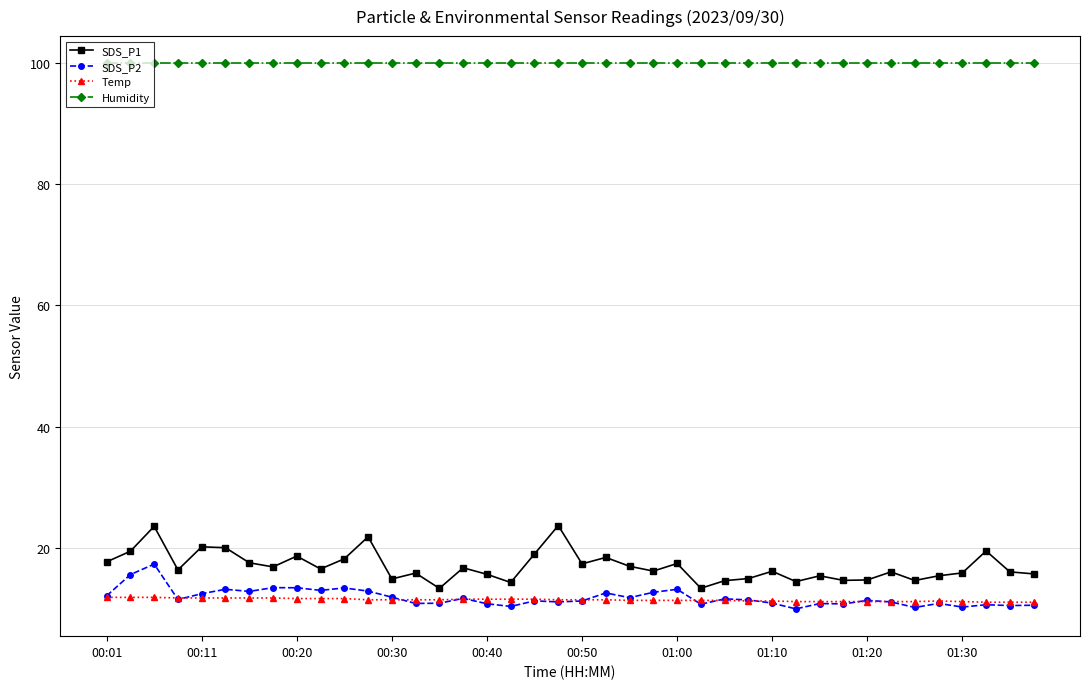

True or false: Humidity and Temp intersect in this chart.

False